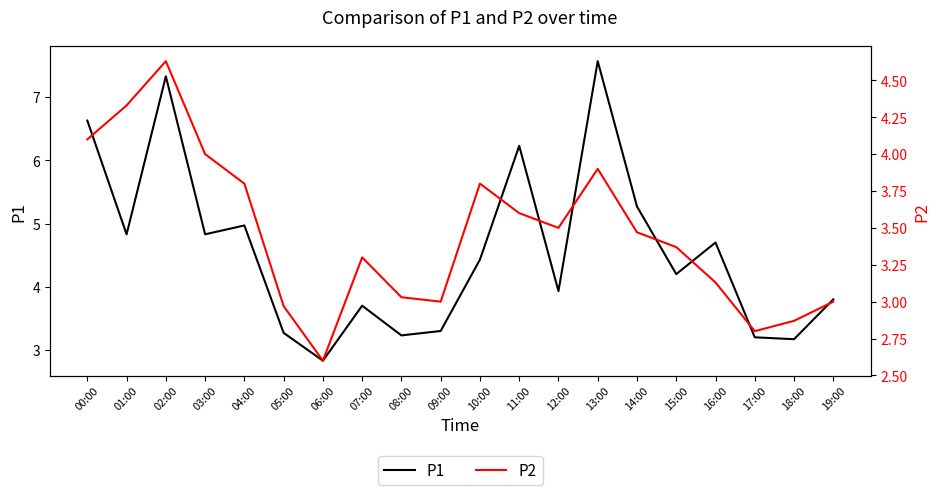

At 12:00, list the series in order from largest to smallest.

P1, P2